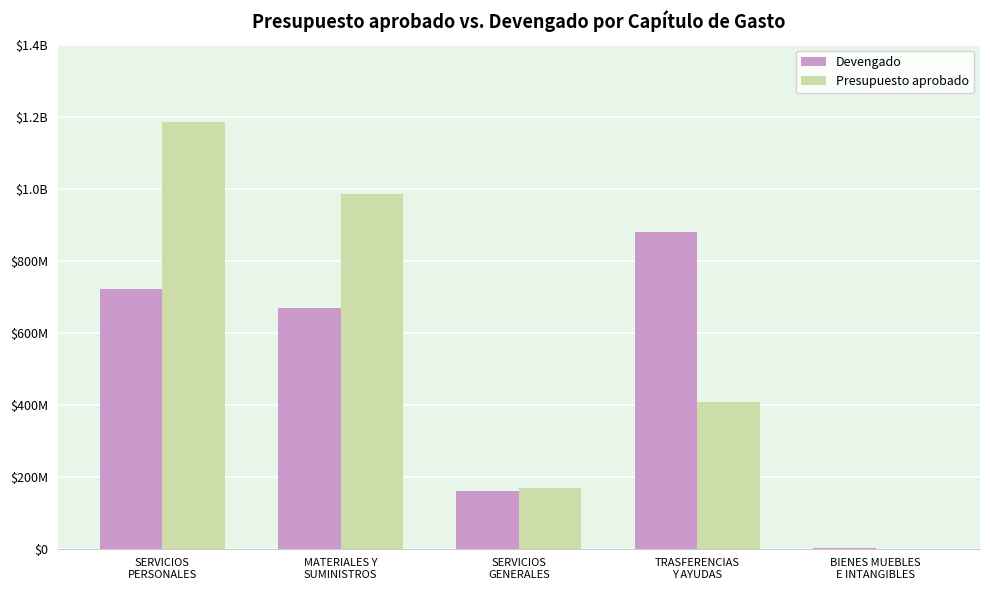

What are all the series names shown in the legend?

Devengado, Presupuesto aprobado